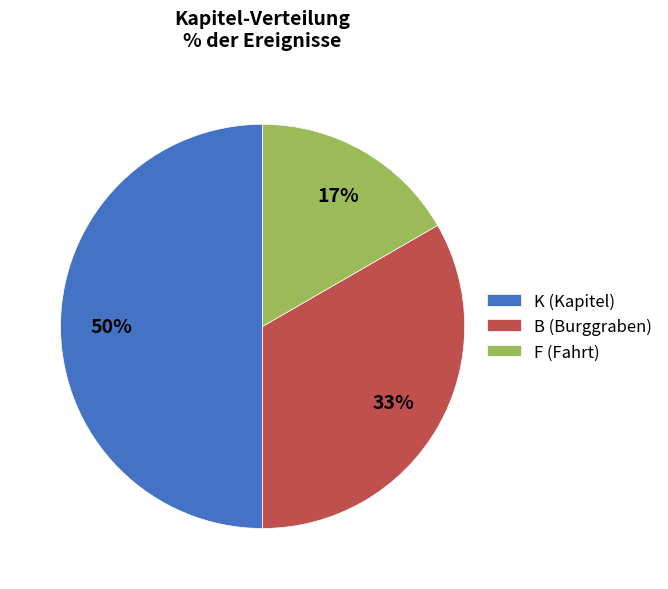

Combined, do B (Burggraben) and K (Kapitel) account for over 50%?

Yes